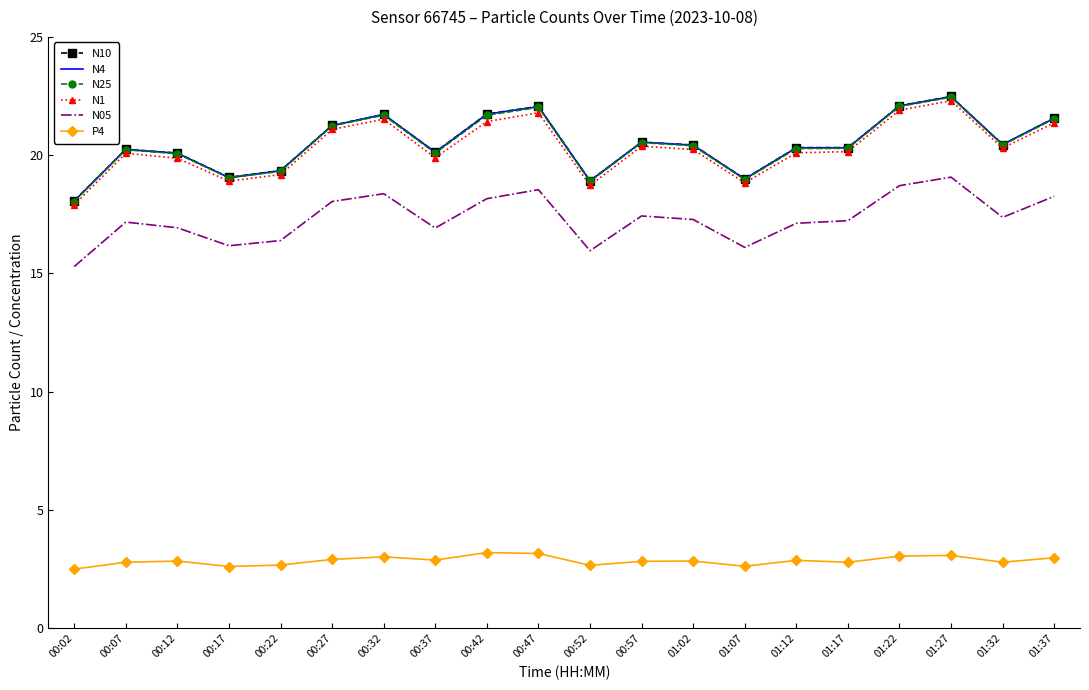

The value of N25 at 00:27 is 8.6. True or false?

False